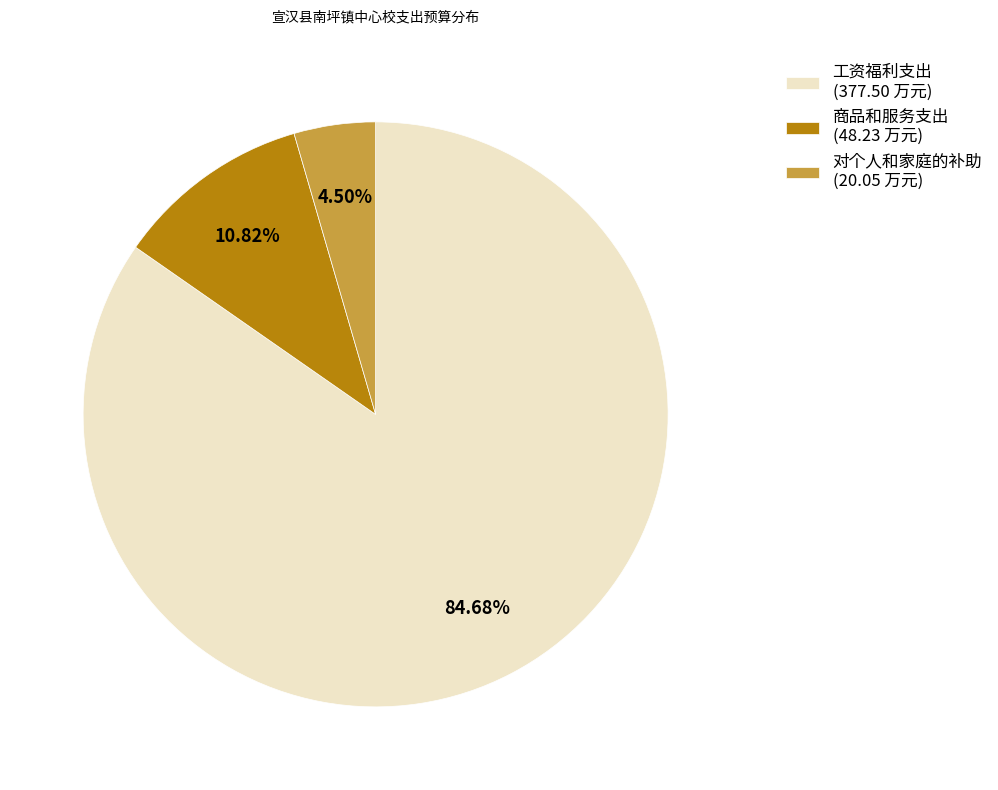

What is the ratio of the value at 工资福利支出 (377.50 万元) to the value at 商品和服务支出 (48.23 万元)?

7.8